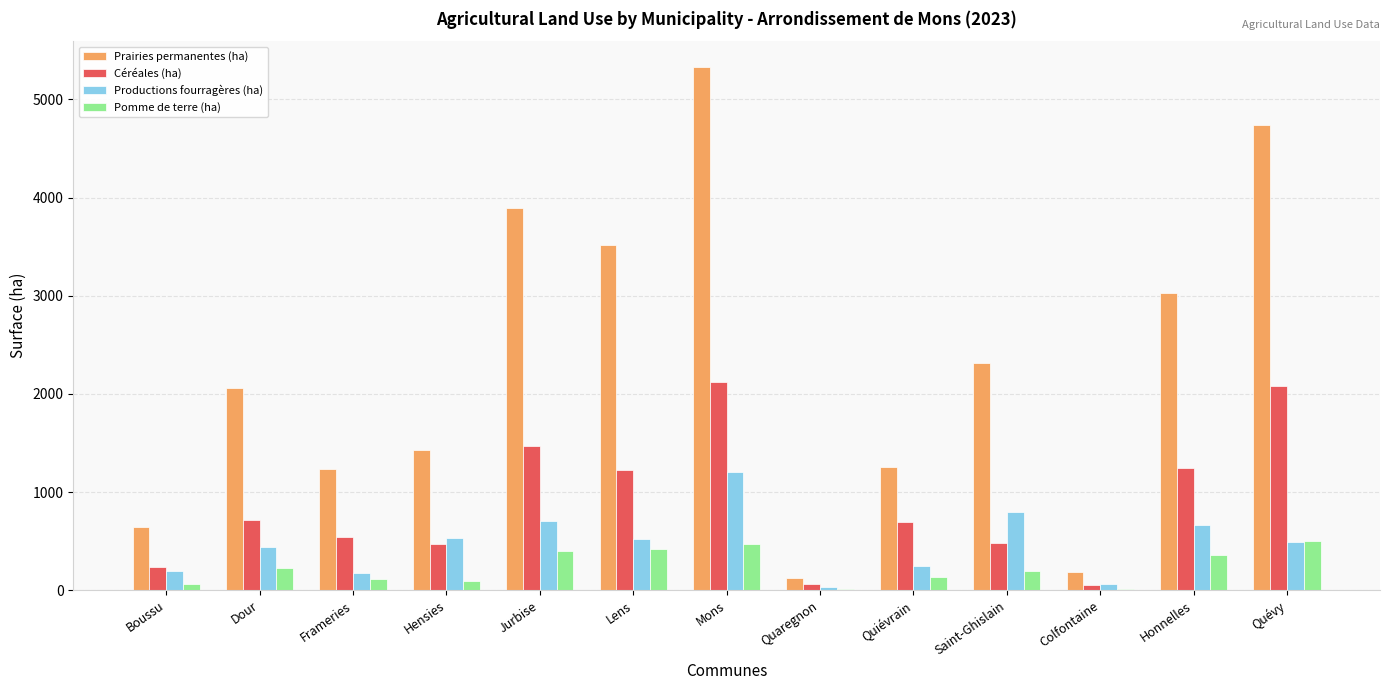

Which series has the largest range (max minus min)?

Prairies permanentes (ha)